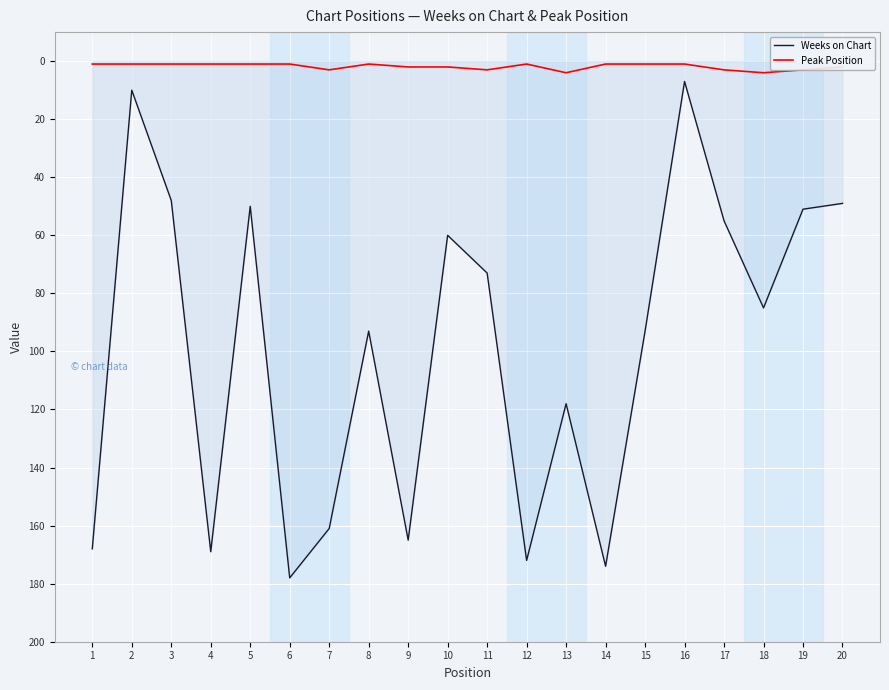

Rank the series by their maximum value, from lowest to highest.

Peak Position, Weeks on Chart